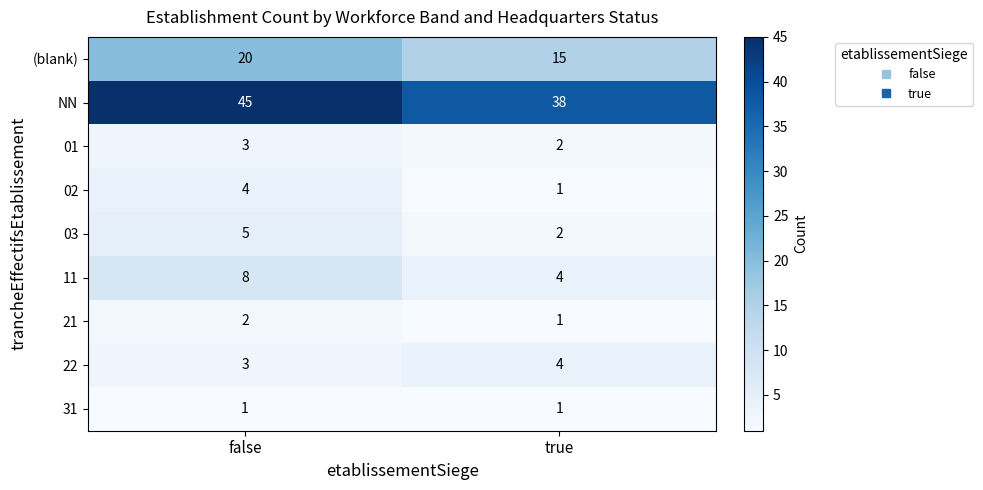

Reading left to right, what are all the values shown in this chart?

(blank): 20	15
NN: 45	38
01: 3	2
02: 4	1
03: 5	2
11: 8	4
21: 2	1
22: 3	4
31: 1	1